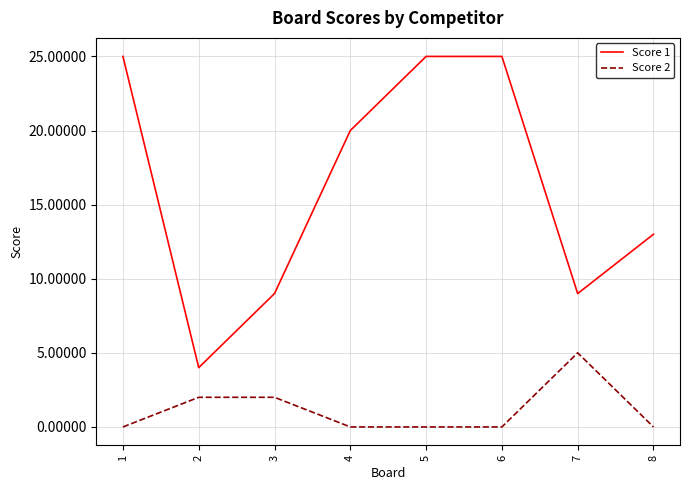

Reading left to right, list all the values displayed in this chart.

Score 1: 25	4	9	20	25	25	9	13
Score 2: 0	2	2	0	0	0	5	0